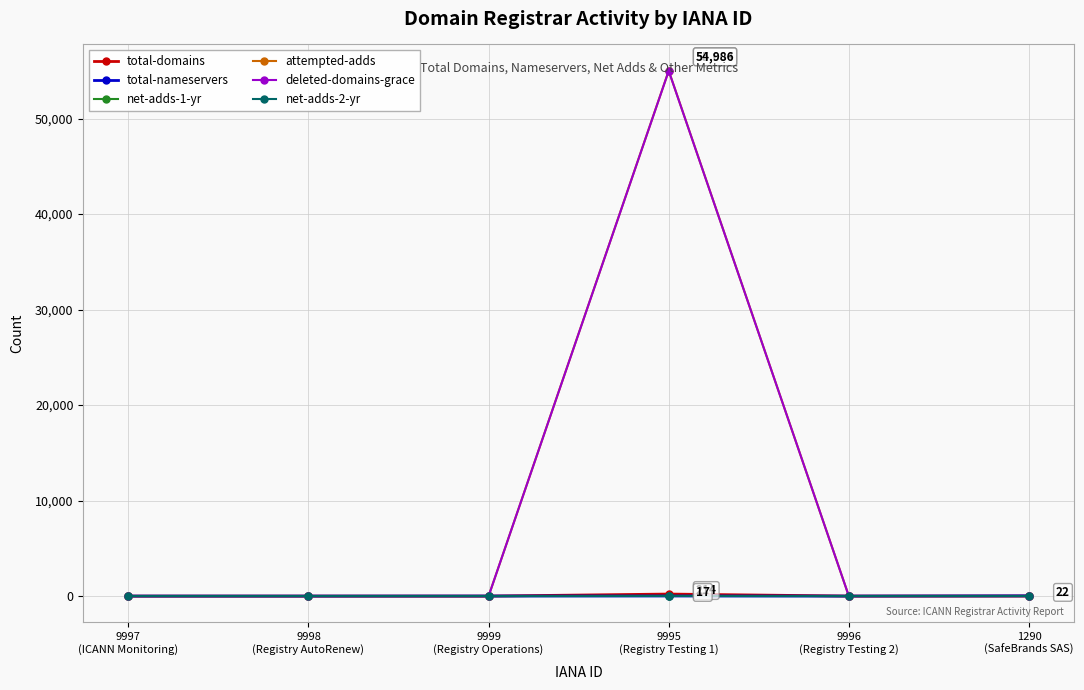

Where does the total-domains series first go above 2?

9995
(Registry Testing 1)